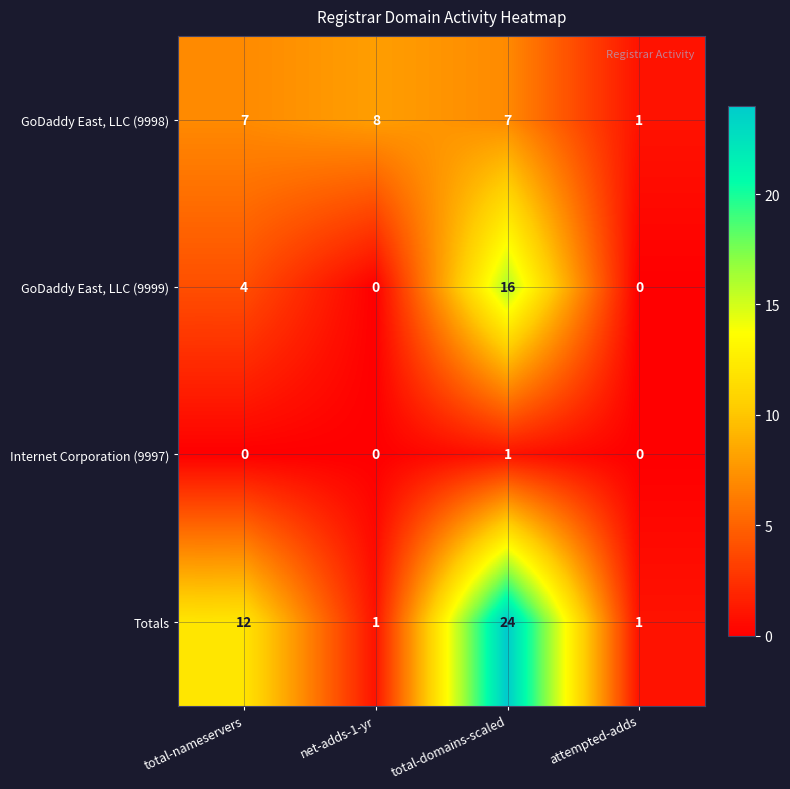

What is the sum of the GoDaddy East, LLC (9999) values at total-domains-scaled and attempted-adds?

16